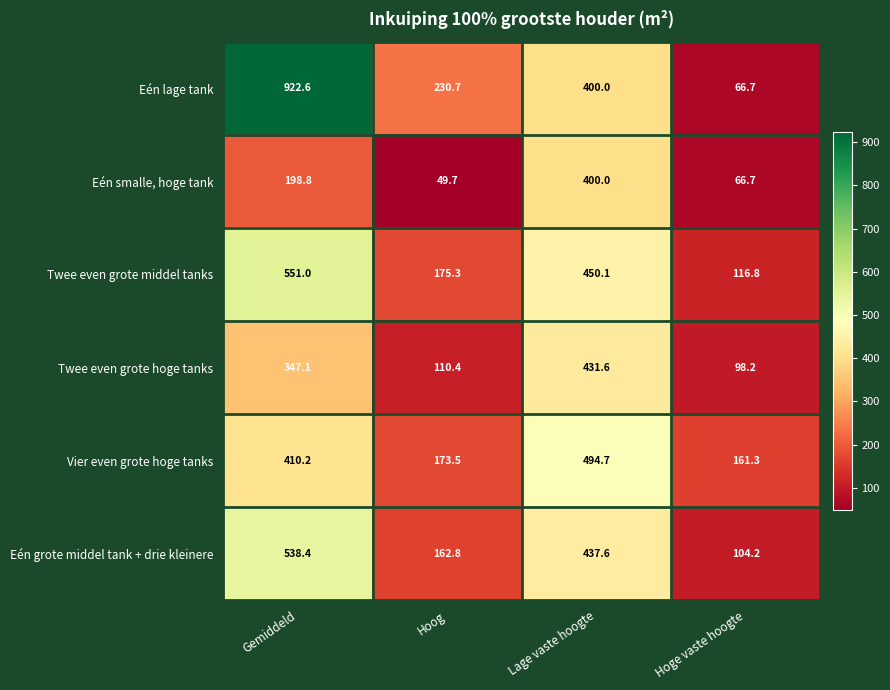

Is it true that Twee even grote hoge tanks equals 98.2 at Hoge vaste hoogte?

True